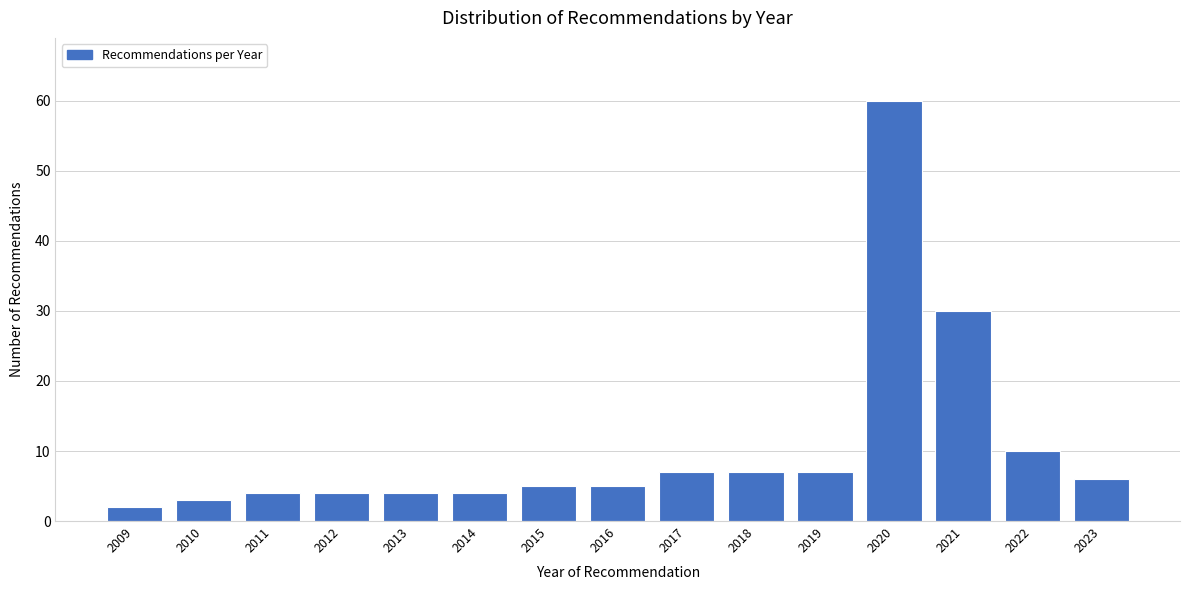

Reading left to right, list all the values displayed in this chart.

2	3	4	4	4	4	5	5	7	7	7	60	30	10	6